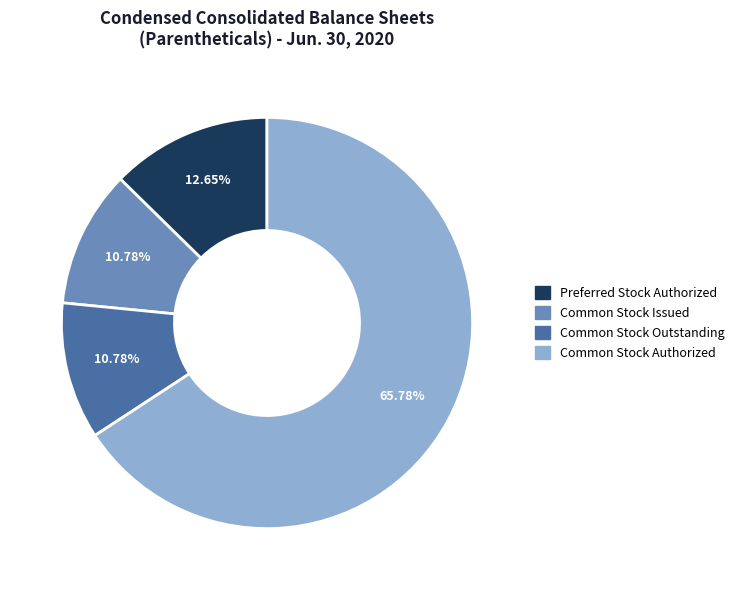

To the nearest percent, what is the combined percentage of Common Stock Outstanding and Preferred Stock Authorized?

23%